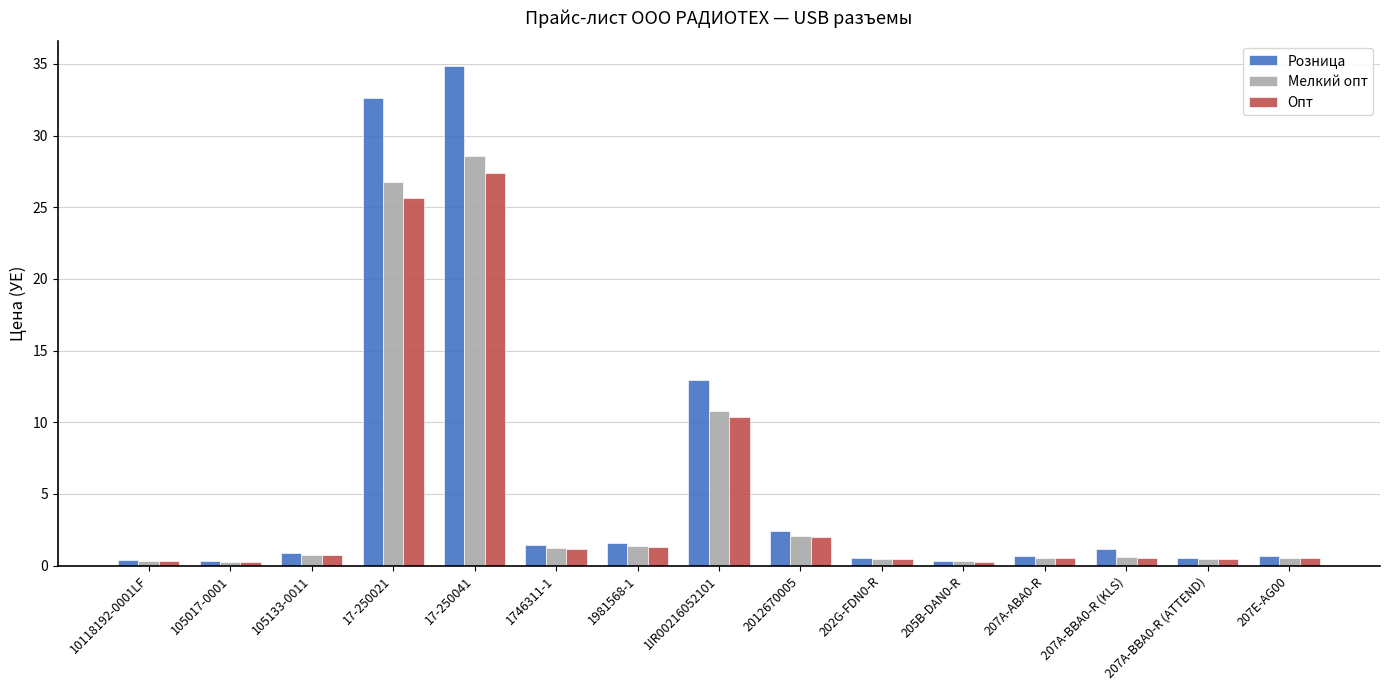

Does the chart contain any negative values?

No